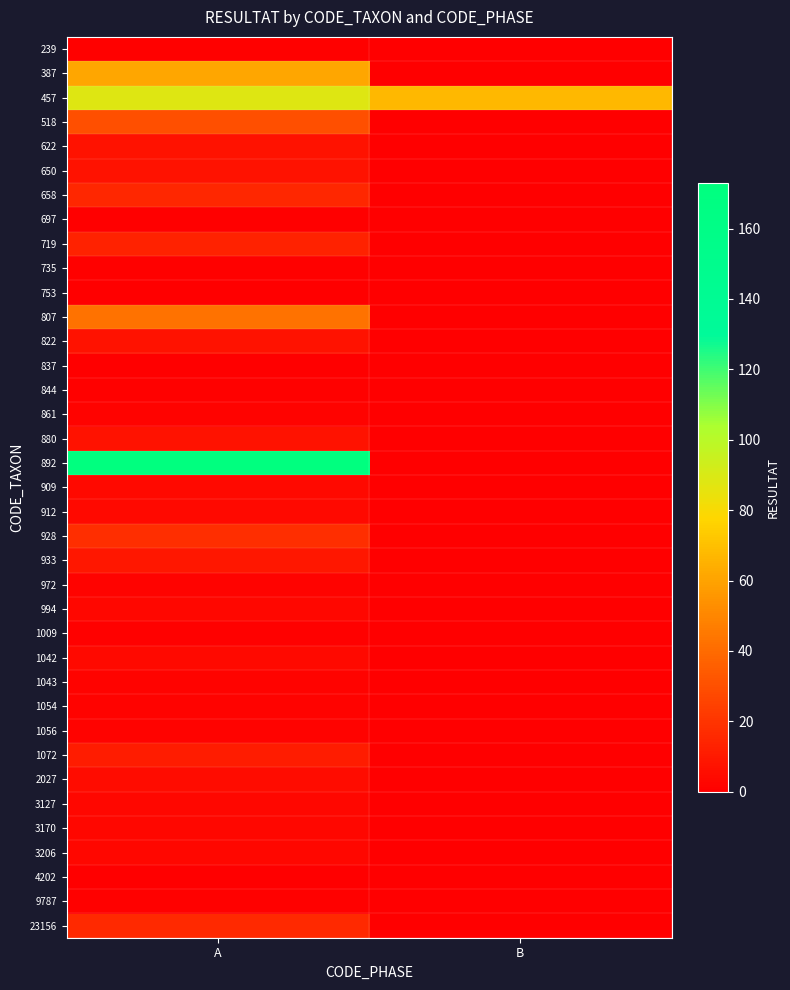

What is the total value across all series at B?

67